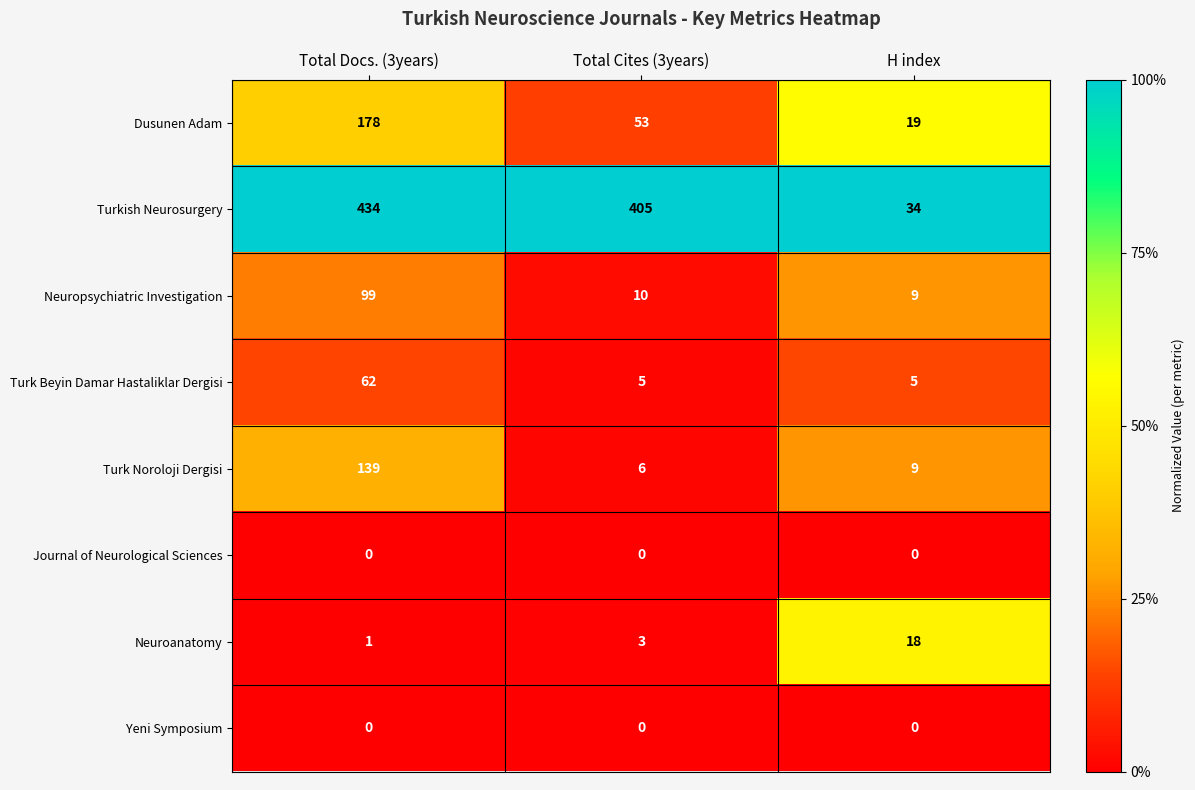

Reading left to right, transcribe all the data shown in this chart.

Dusunen Adam: 178	53	19
Turkish Neurosurgery: 434	405	34
Neuropsychiatric Investigation: 99	10	9
Turk Beyin Damar Hastaliklar Dergisi: 62	5	5
Turk Noroloji Dergisi: 139	6	9
Journal of Neurological Sciences: 0	0	0
Neuroanatomy: 1	3	18
Yeni Symposium: 0	0	0